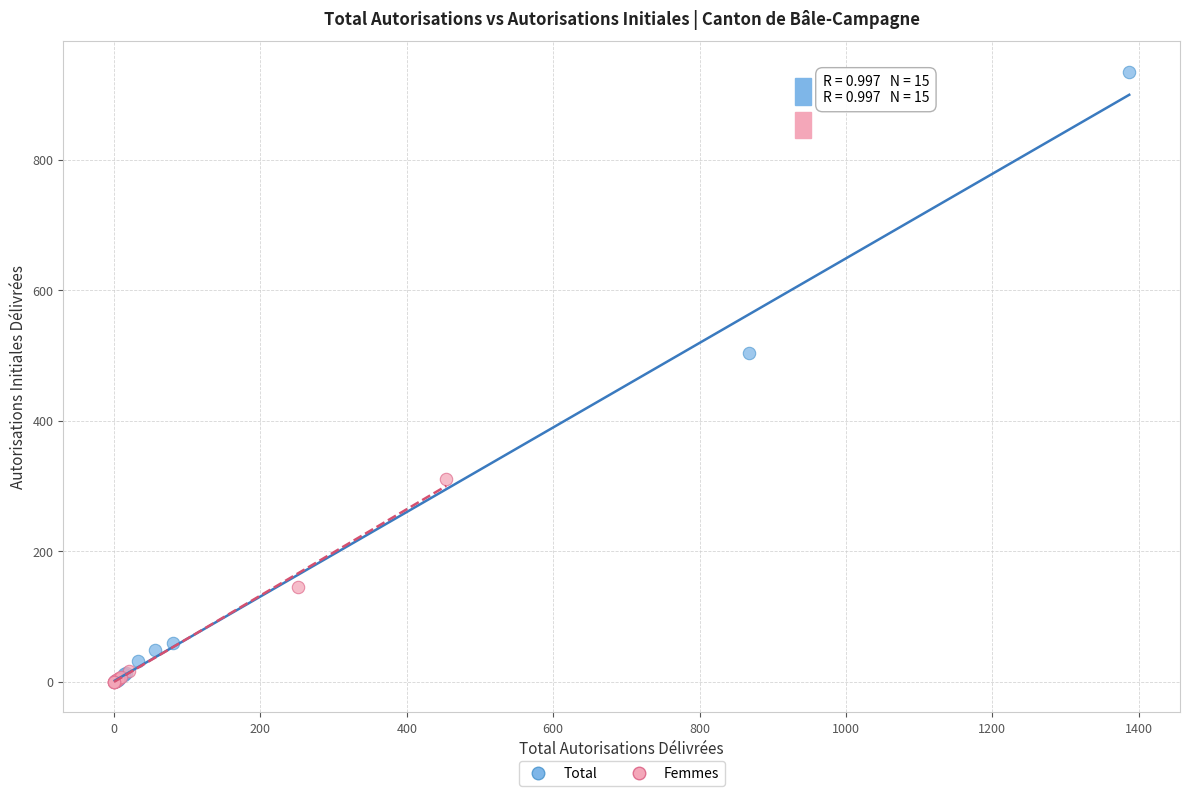

Which series reaches the maximum Y coordinate?

Total